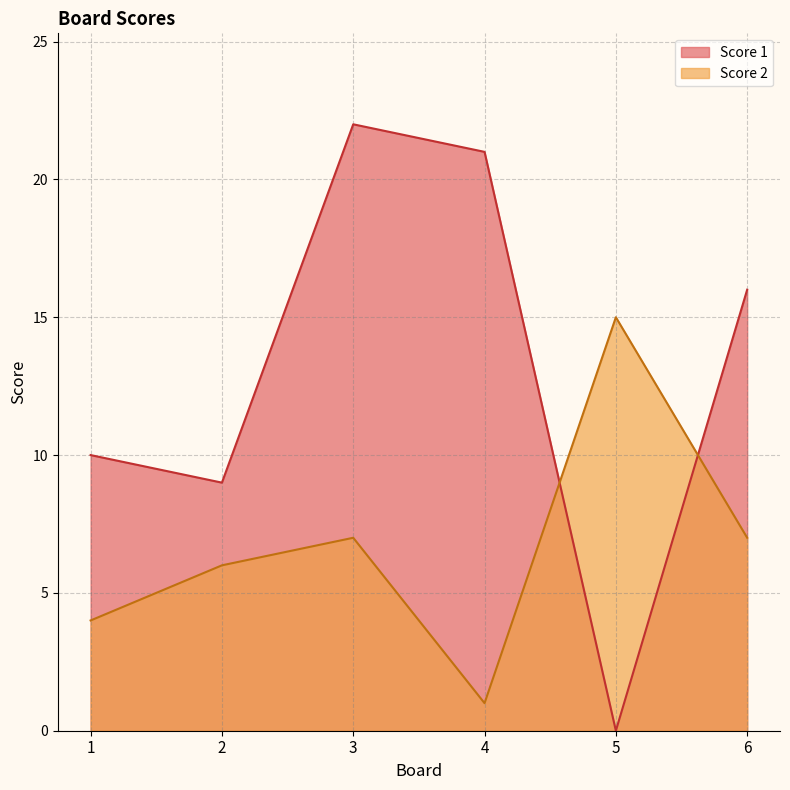

How many series are shown in this chart?

2